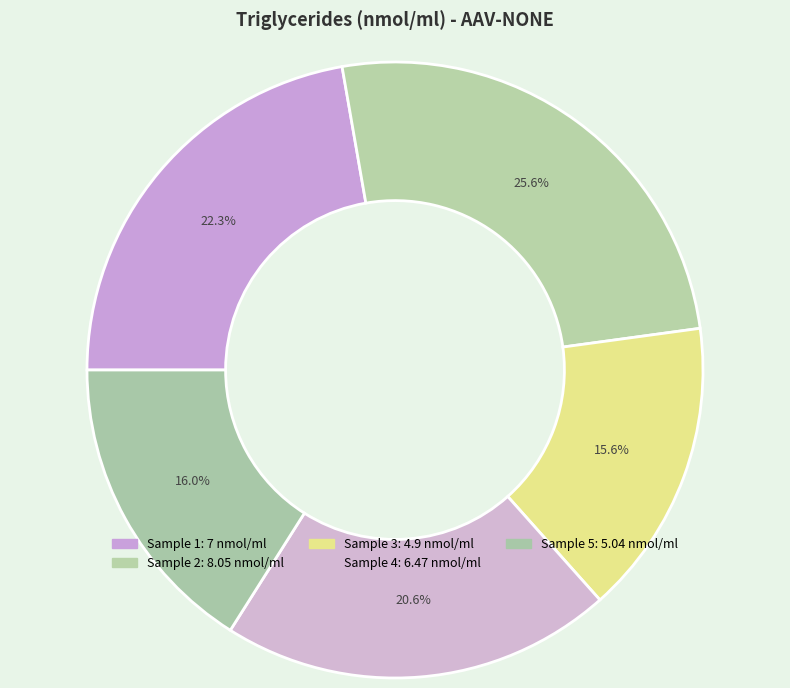

How many segments does this pie chart have?

5